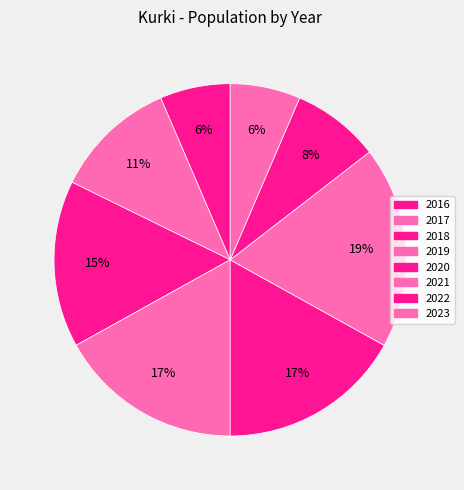

To the nearest percent, what is the average slice percentage?

12%